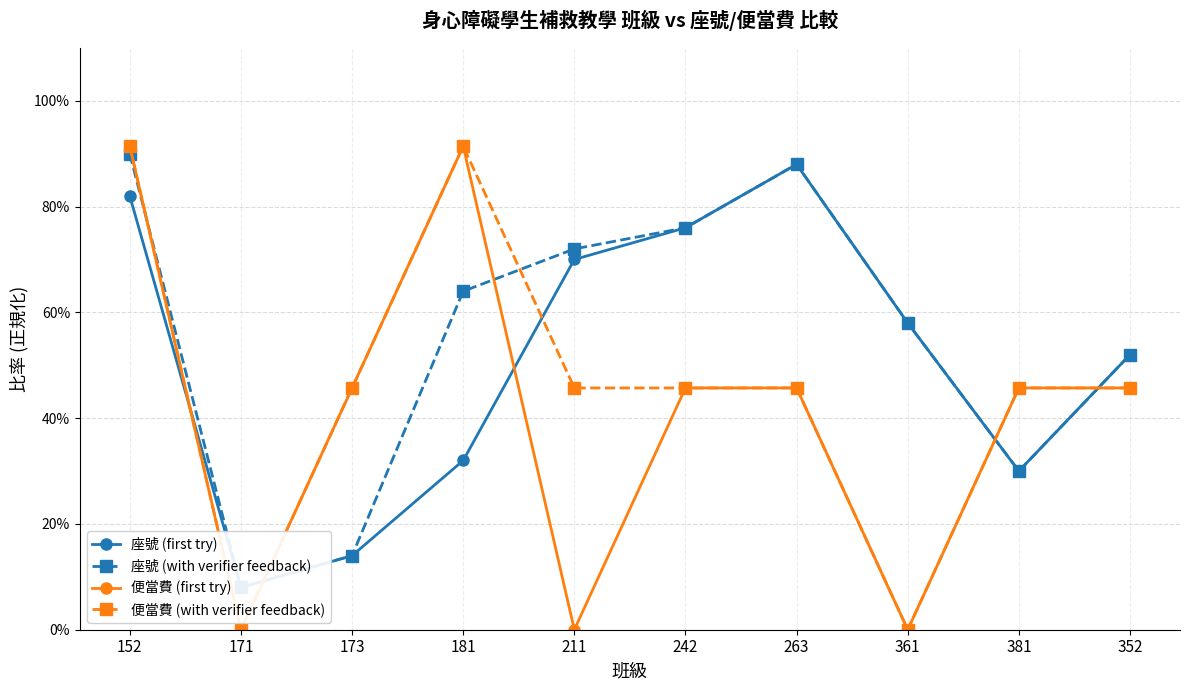

Count the number of categories in the chart.

10